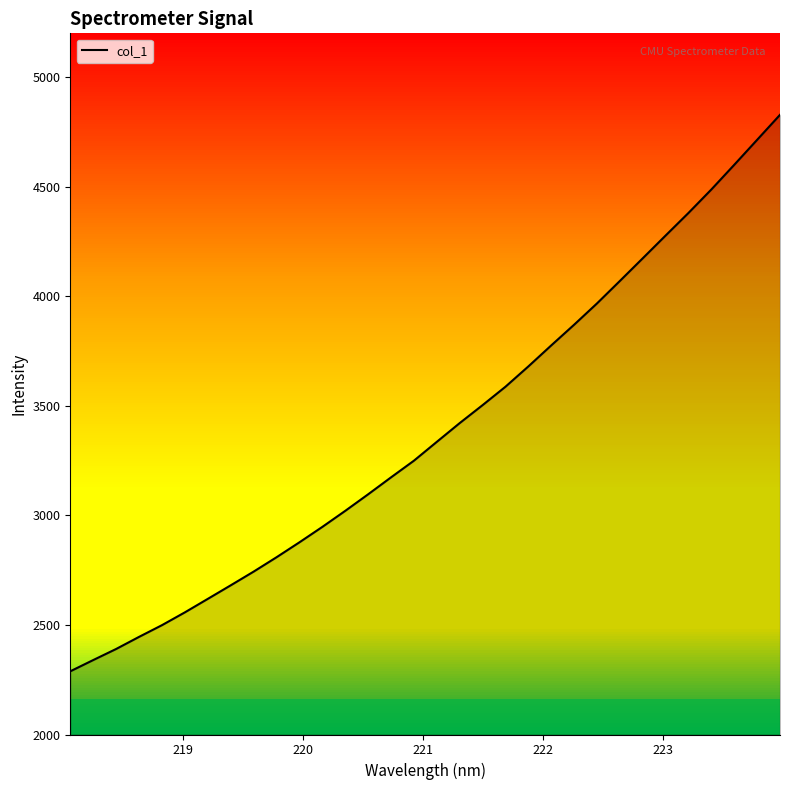

What is the smallest value displayed?

2288.4